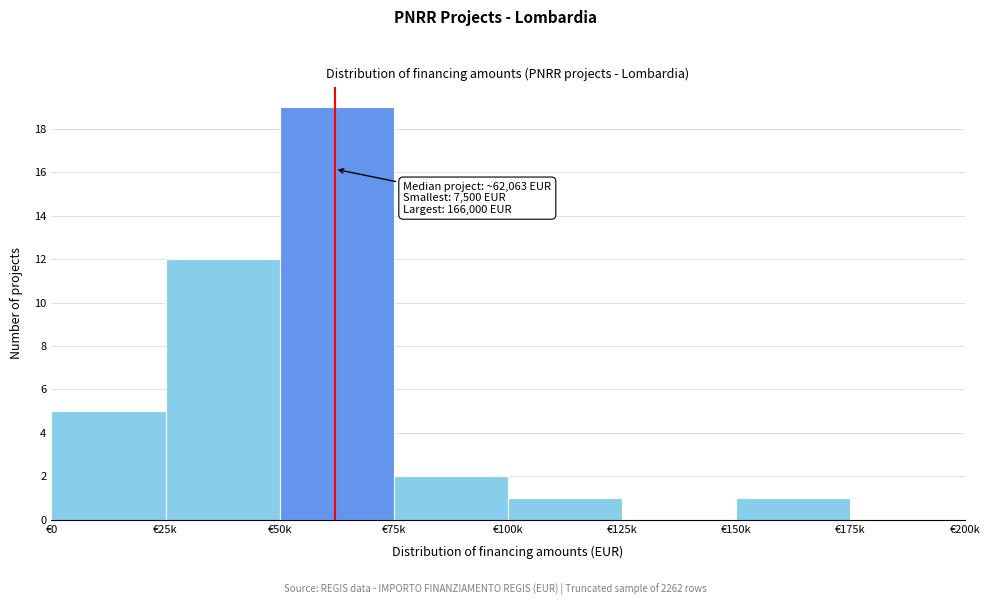

Reading left to right, transcribe all the data shown in this chart.

€0=5	€25k=12	€50k=19	€75k=2	€100k=1	€125k=0	€150k=1	€175k=0